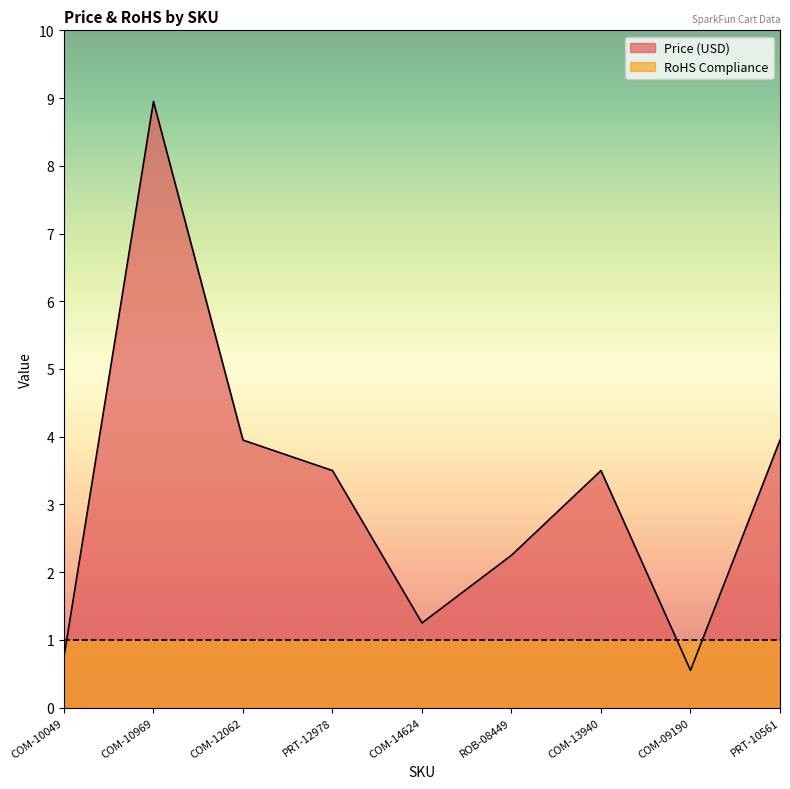

Between COM-12062 and COM-13940, which is larger?

COM-12062